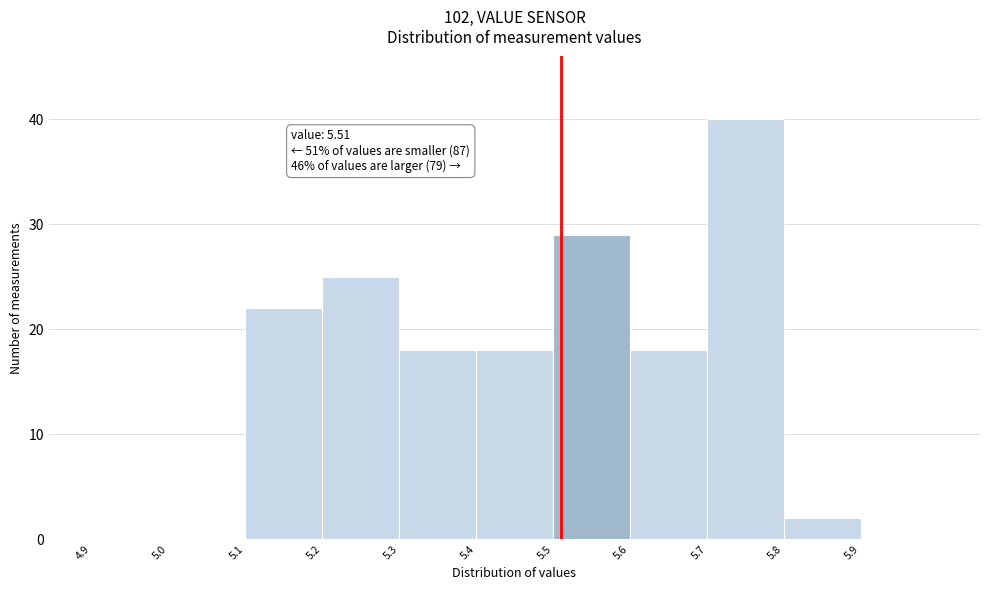

Over which range of the x-axis is the bar tallest?

5.7 to 5.8